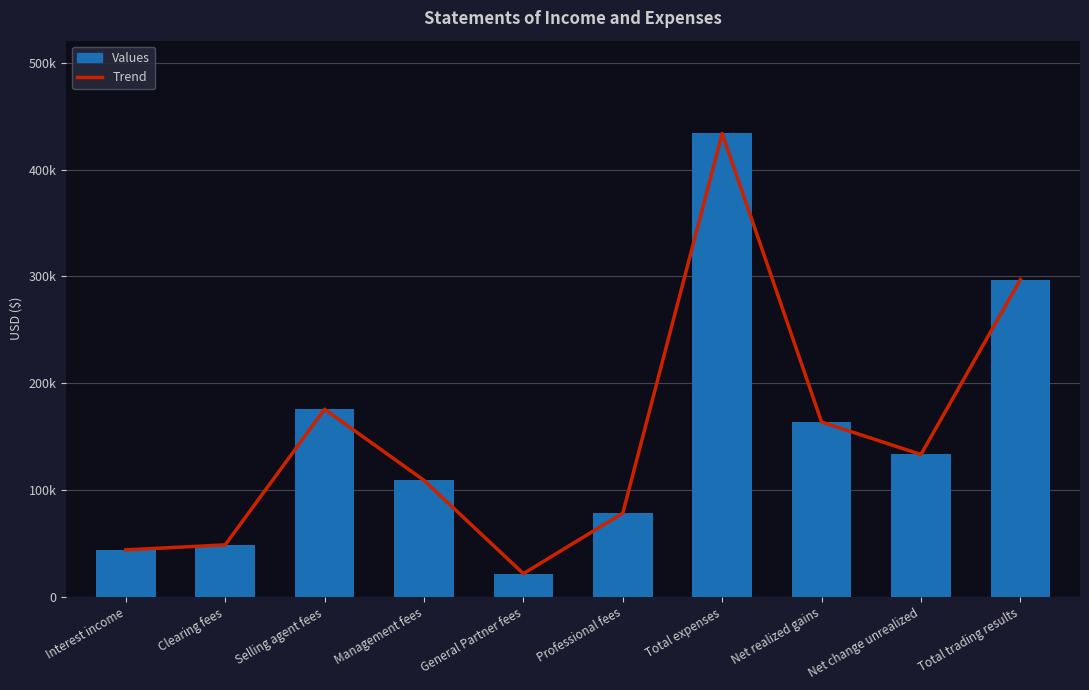

Which category has the highest value across all series?

Total expenses